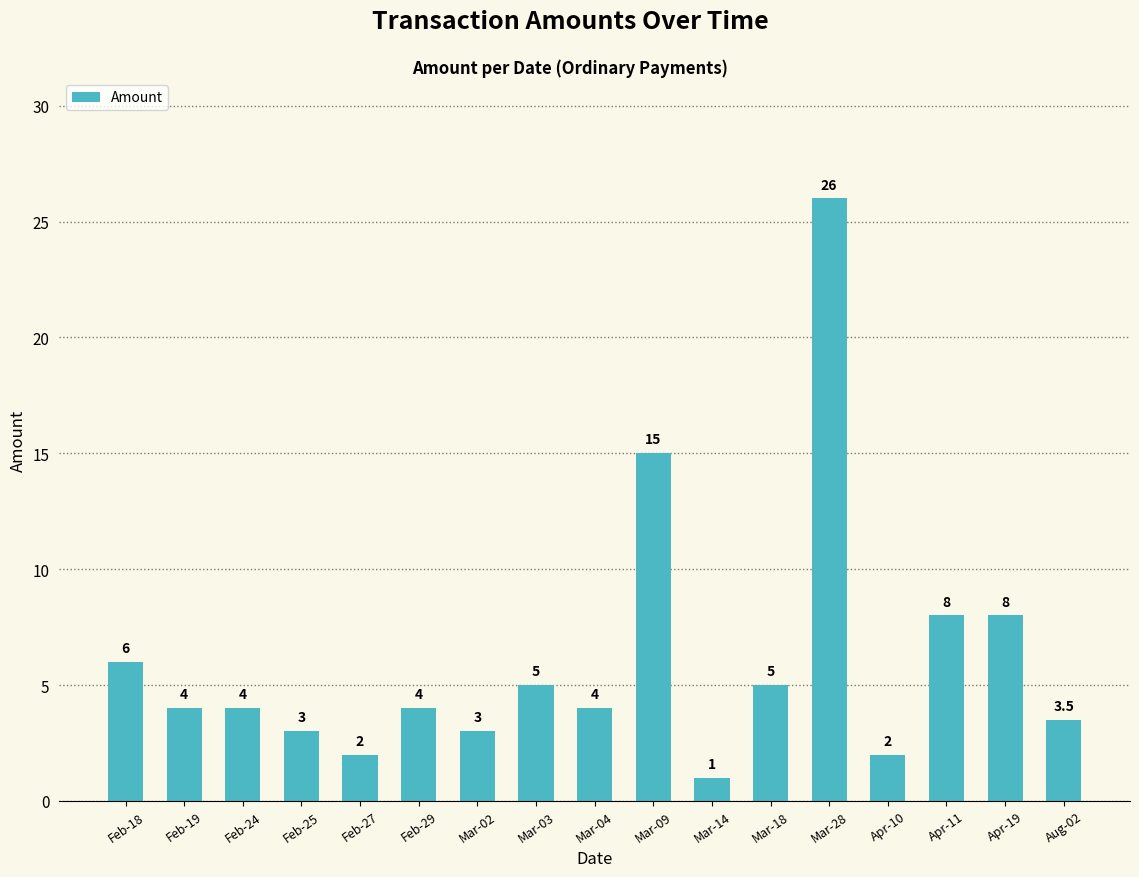

Where does the data first go above 4?

Feb-18